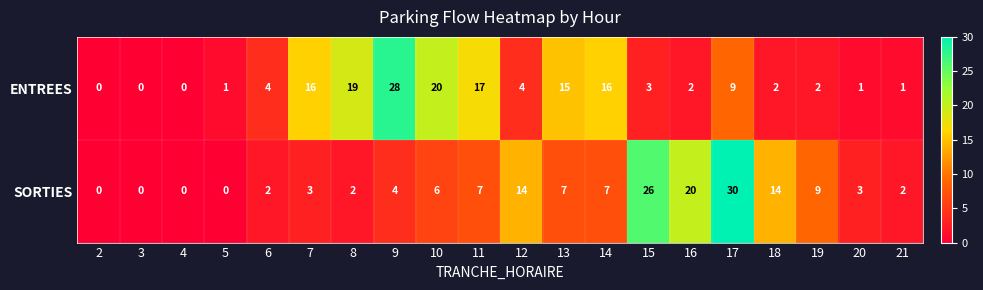

True or false: SORTIES has a value of 0 at 3.

True